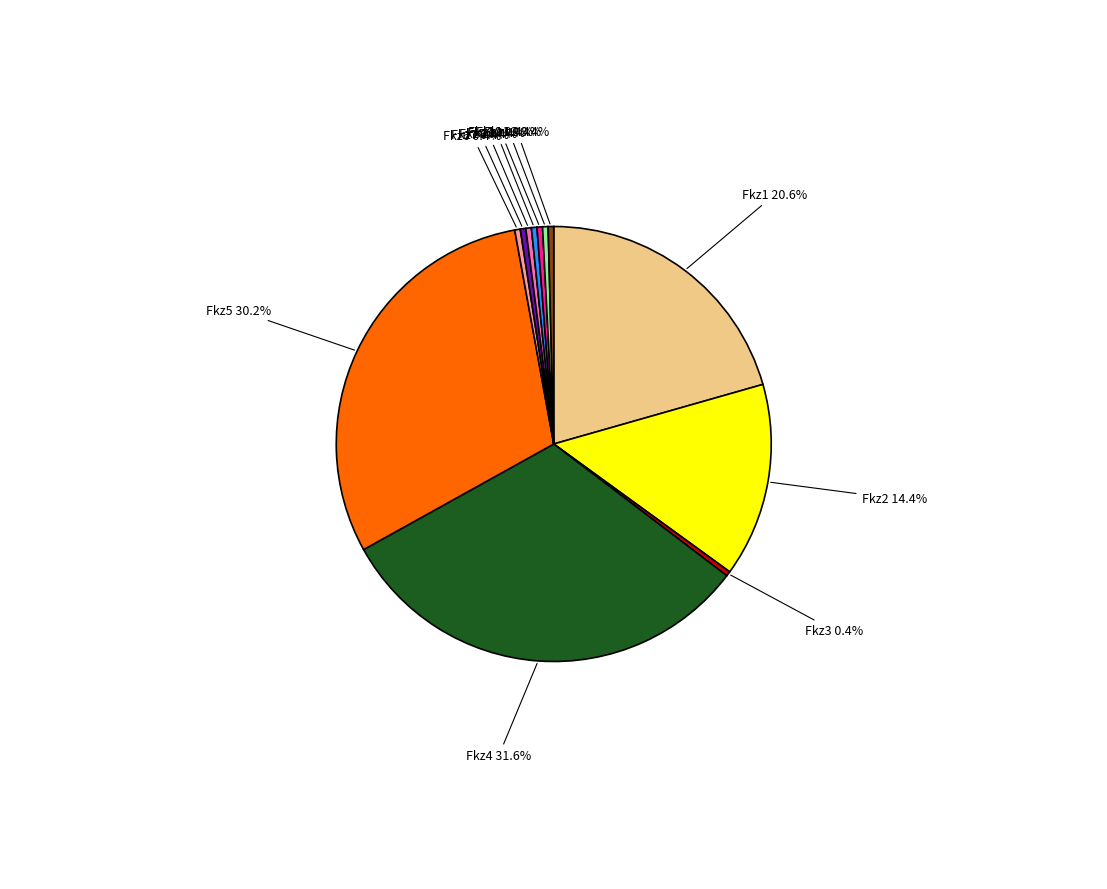

What portion of the pie excludes Fkz11 0.4%?

99.6%